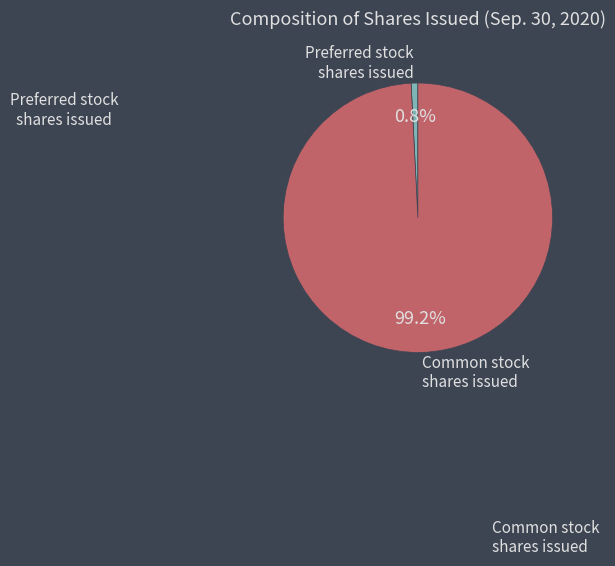

Count the number of slices in the pie.

2